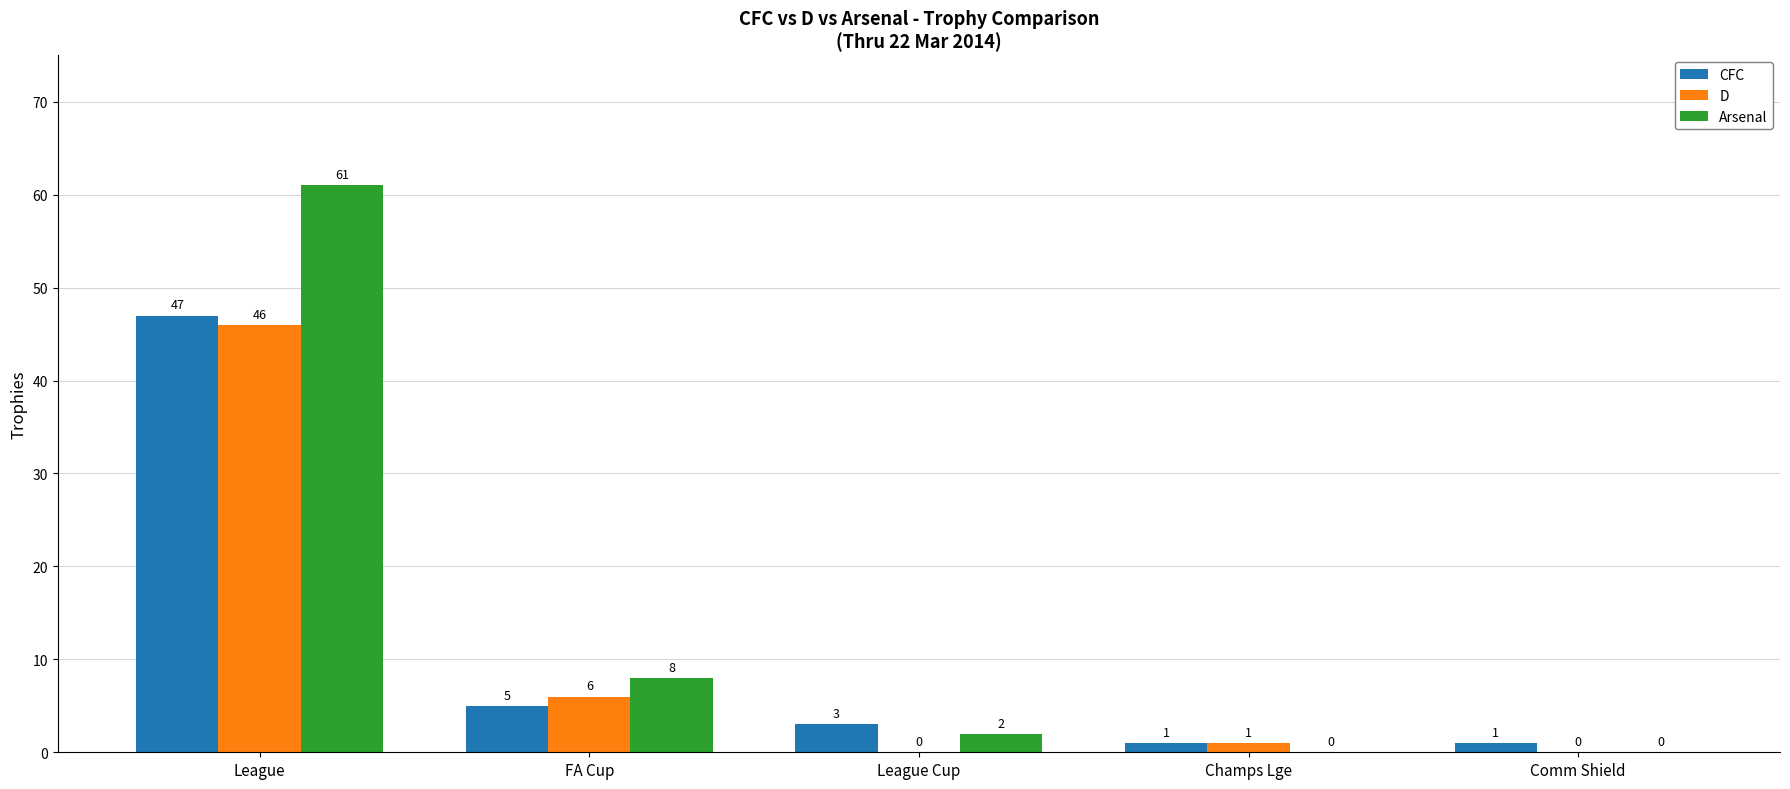

Is it true that D equals 28 at League Cup?

False